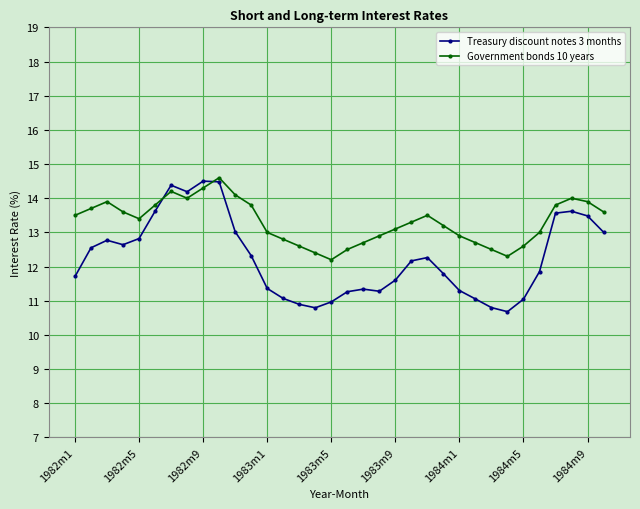

Which series has the widest spread of values?

Treasury discount notes 3 months